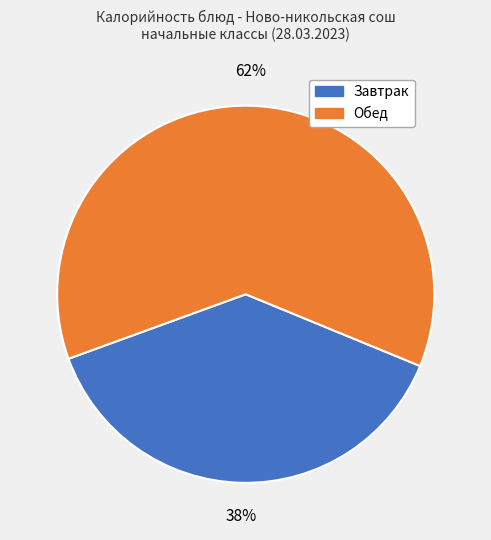

To the nearest percent, what is the difference between the largest and smallest slice percentages?

24%